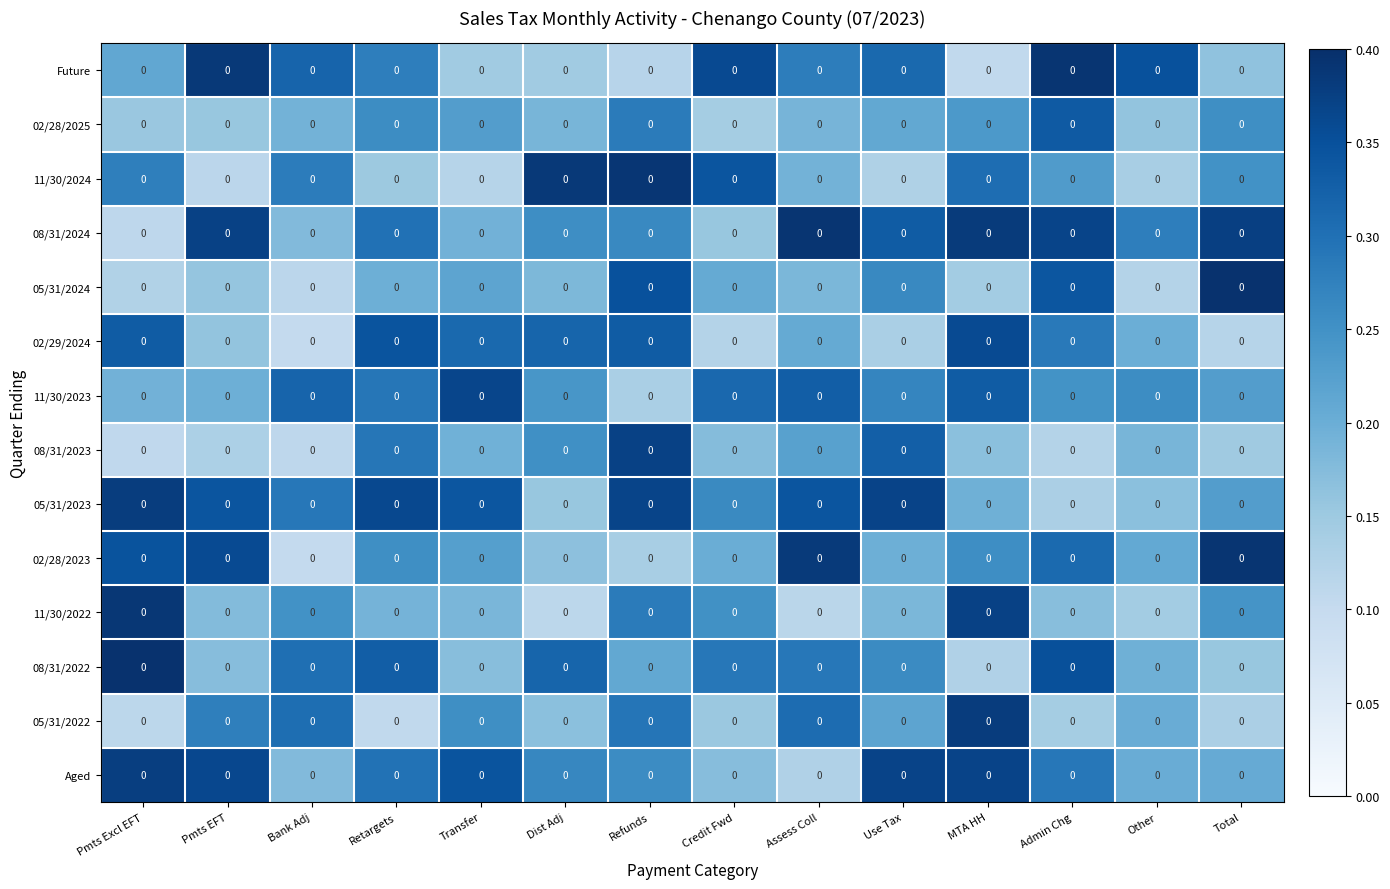

The 05/31/2023 series shows 0.1 at Bank Adj. True or false?

False